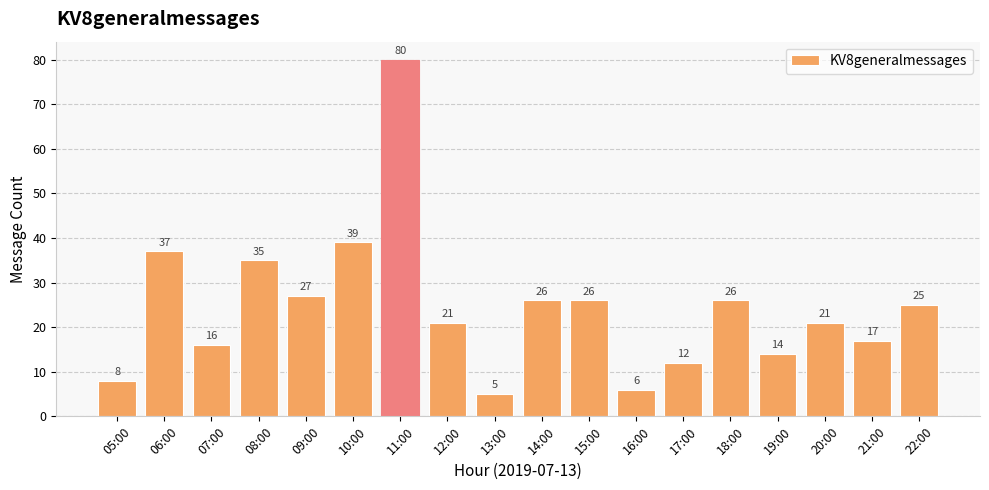

What is the value of the 4th bar from the left?

35